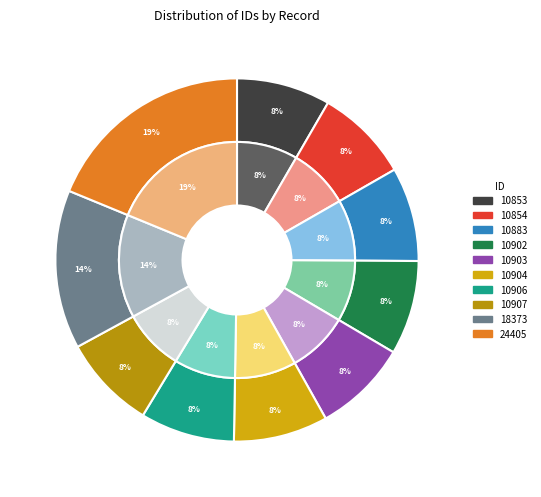

How many segments does this pie chart have?

10